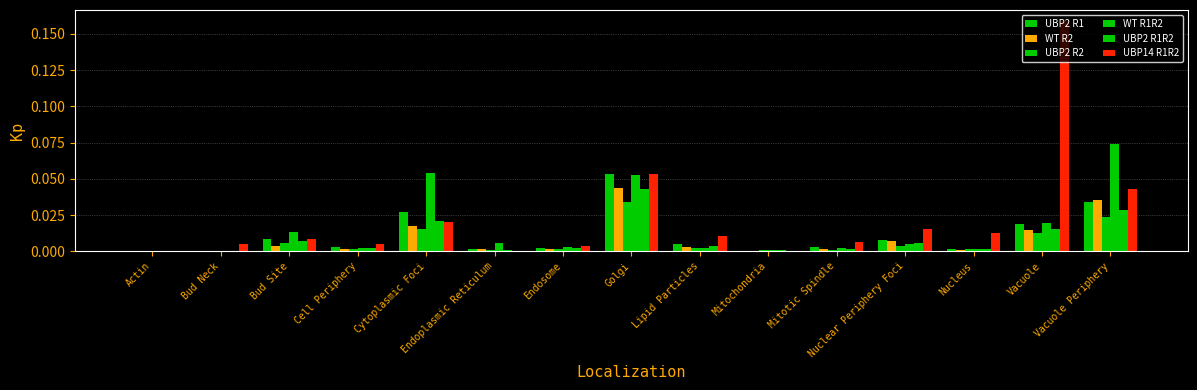

Which series changed the most between Endoplasmic Reticulum and Vacuole?

UBP14 R1R2